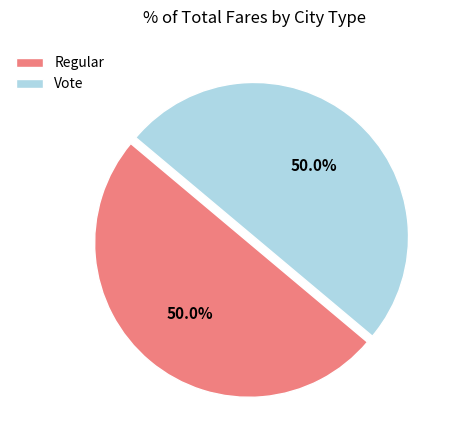

Is it true that Vote is 50% of the pie?

True